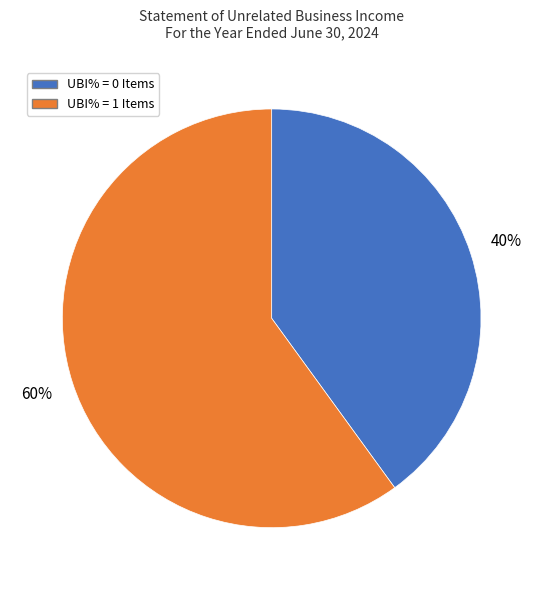

Does any single category account for the majority?

Yes